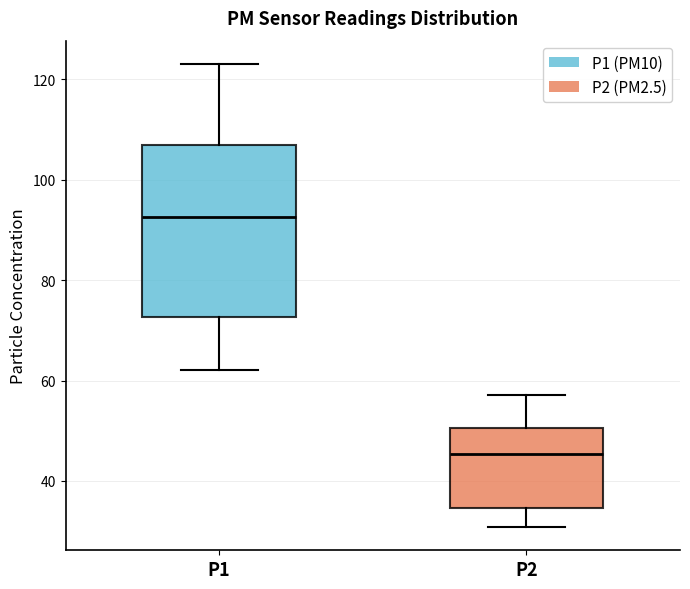

Where is the lower edge of the box for P1 on the y-axis? The values are not printed on the chart, so give them approximately, as read against the axis.

72